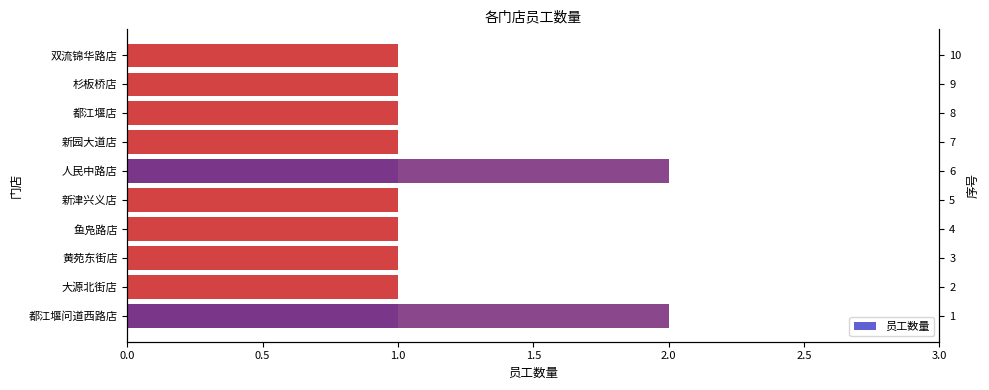

Reading right to left, extract all data points from this chart.

1	1	1	1	2	1	1	1	1	2